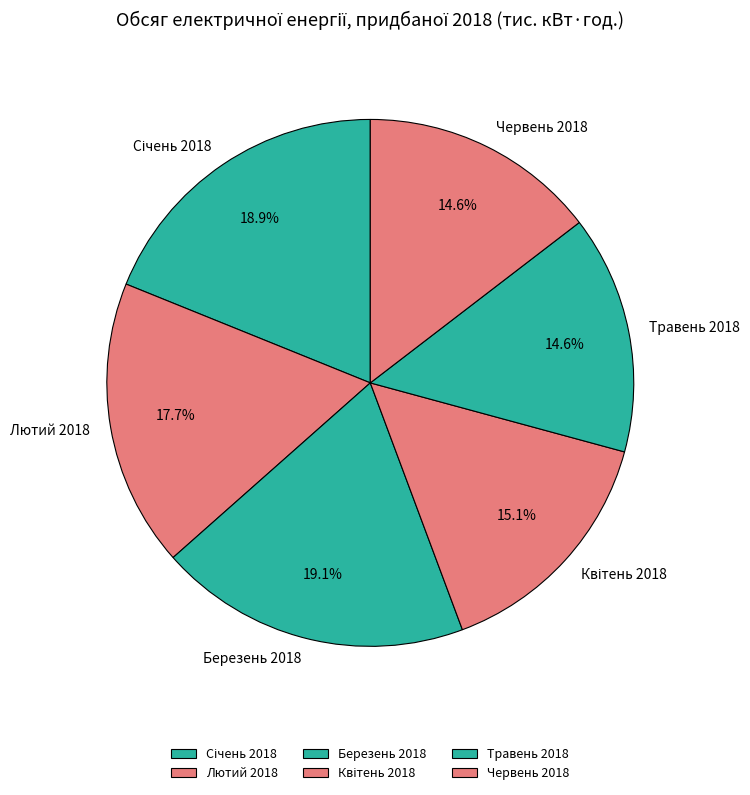

What is the ratio of the value at Травень 2018 to the value at Червень 2018?

1.0